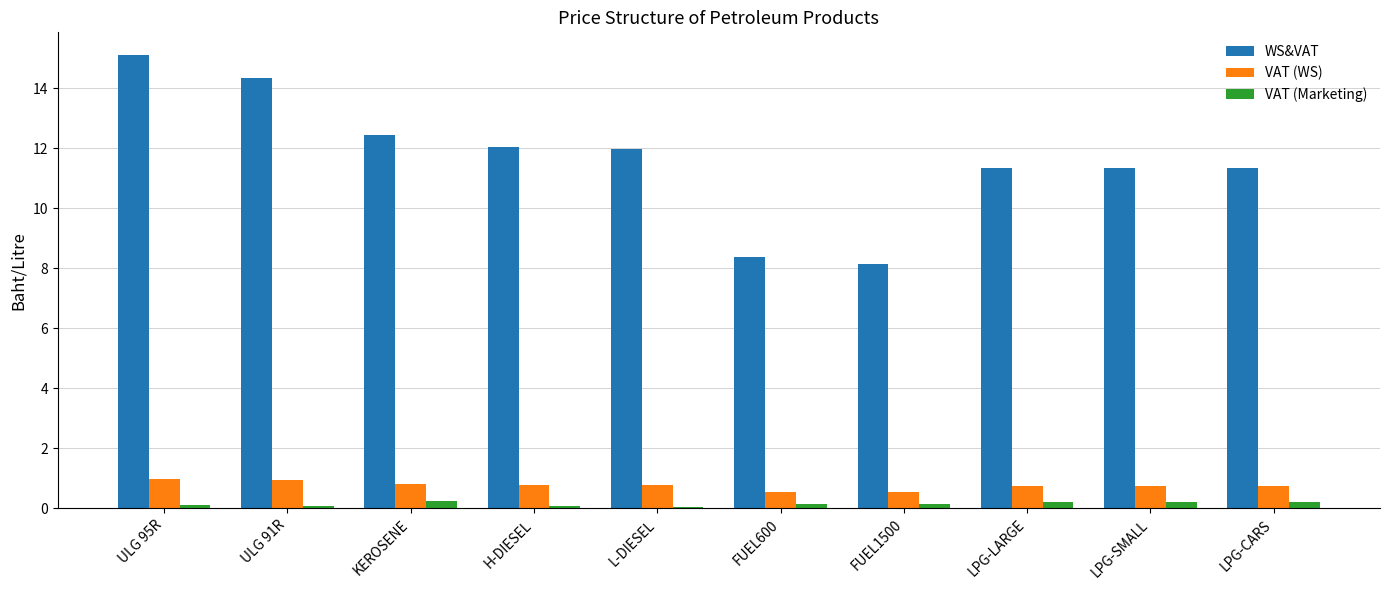

Does the chart contain stacked bars?

No